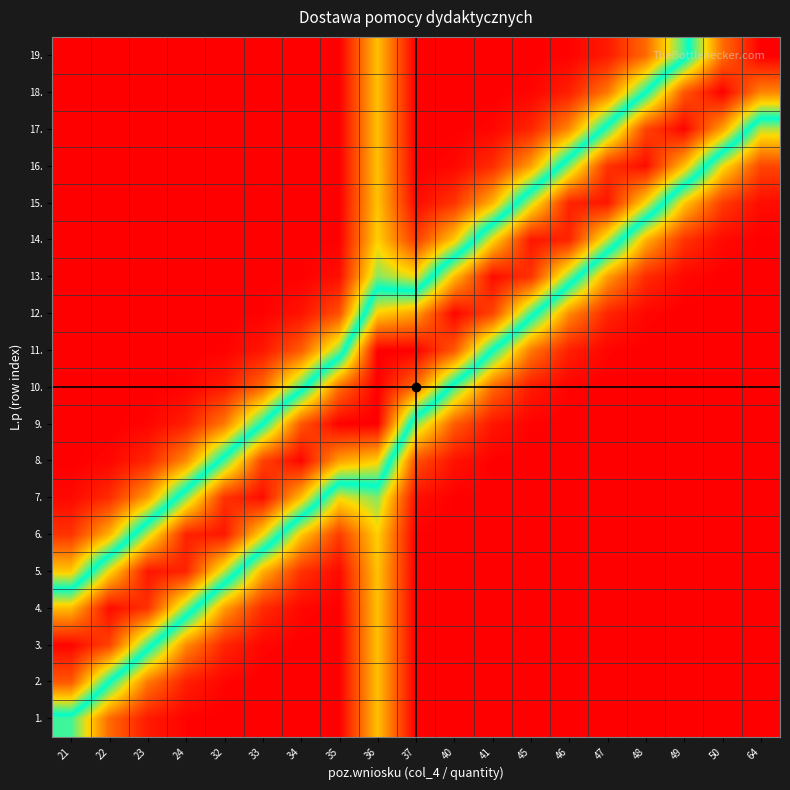

At which category is the sum across all series the highest?

36